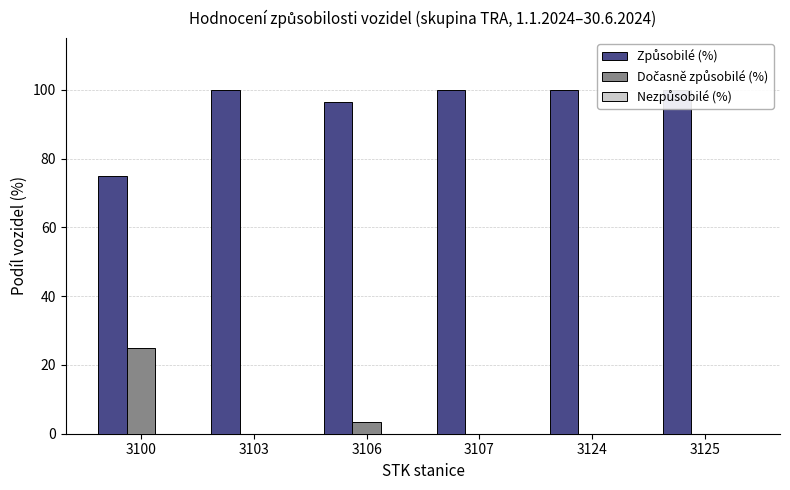

True or false: Způsobilé (%) has a value of 121.7 at 3100.

False